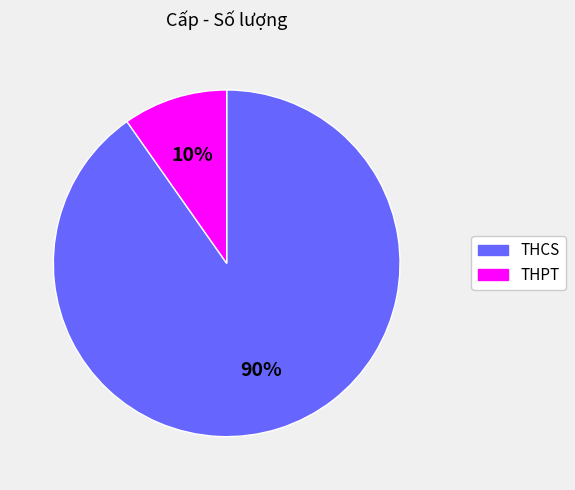

True or false: THCS accounts for 83% of the total.

False